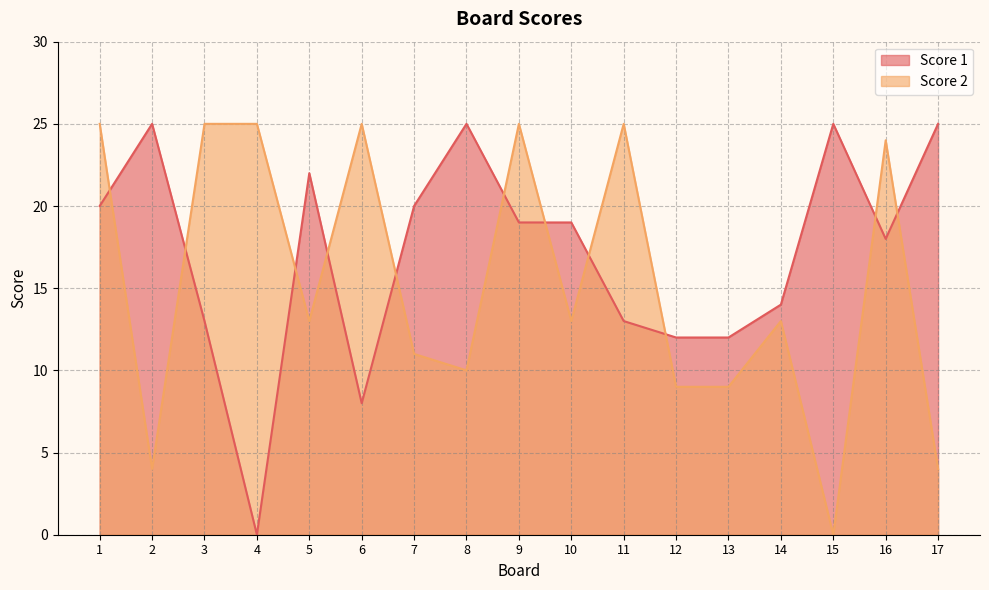

What is the total value across all series at 17?

29